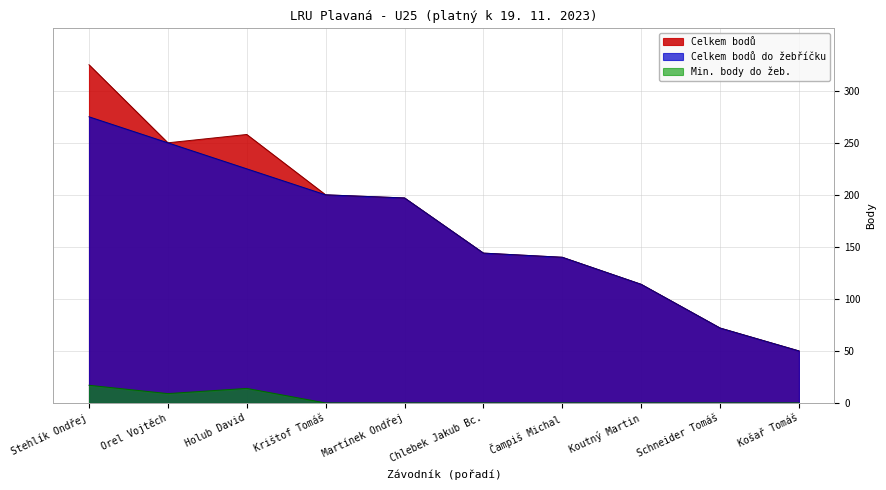

Between Koutný Martin and Martínek Ondřej, which is larger?

Martínek Ondřej